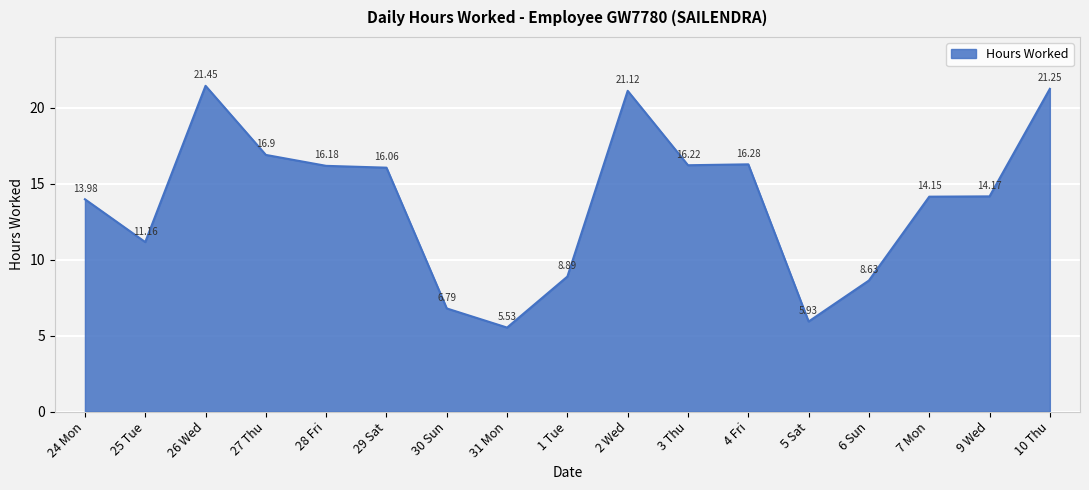

What is the difference between the values at 2 Wed and 30 Sun?

14.3